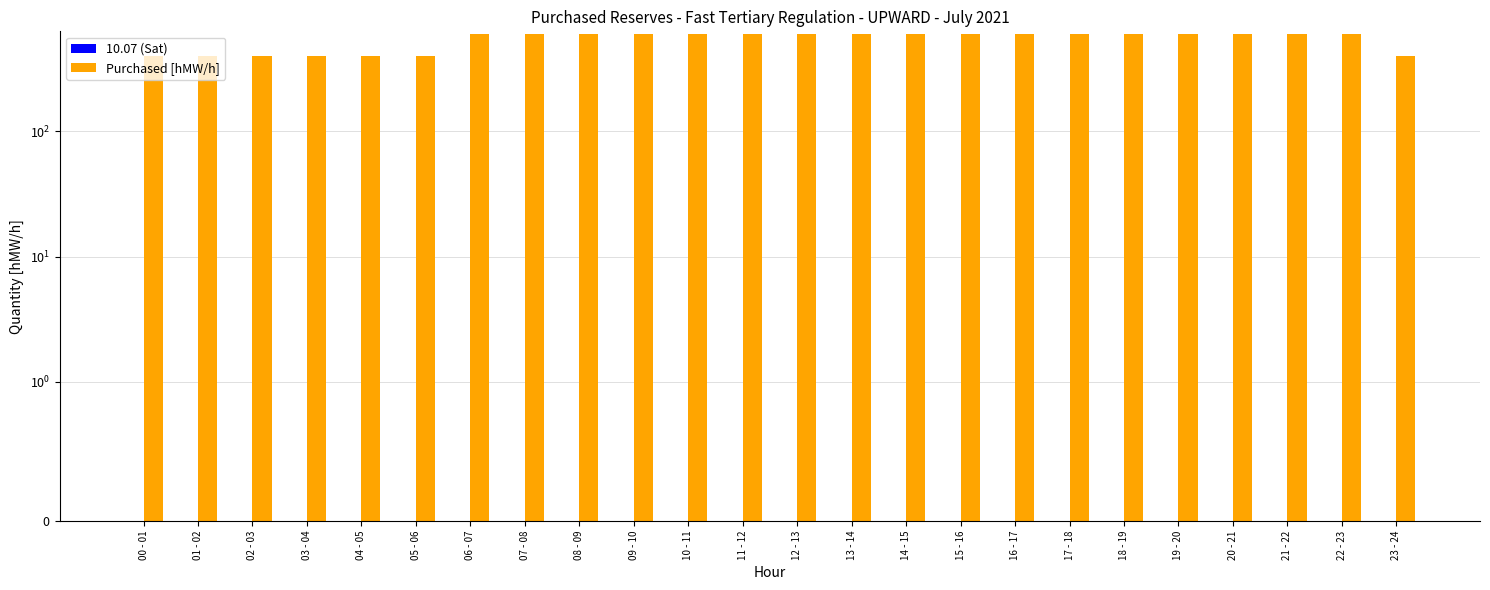

Does the chart contain any negative values?

No